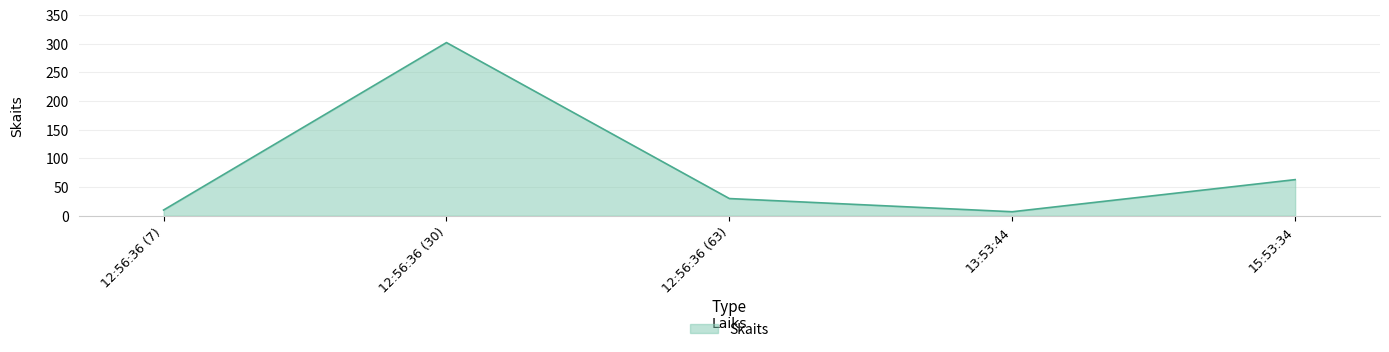

How many lines are shown in the chart?

1